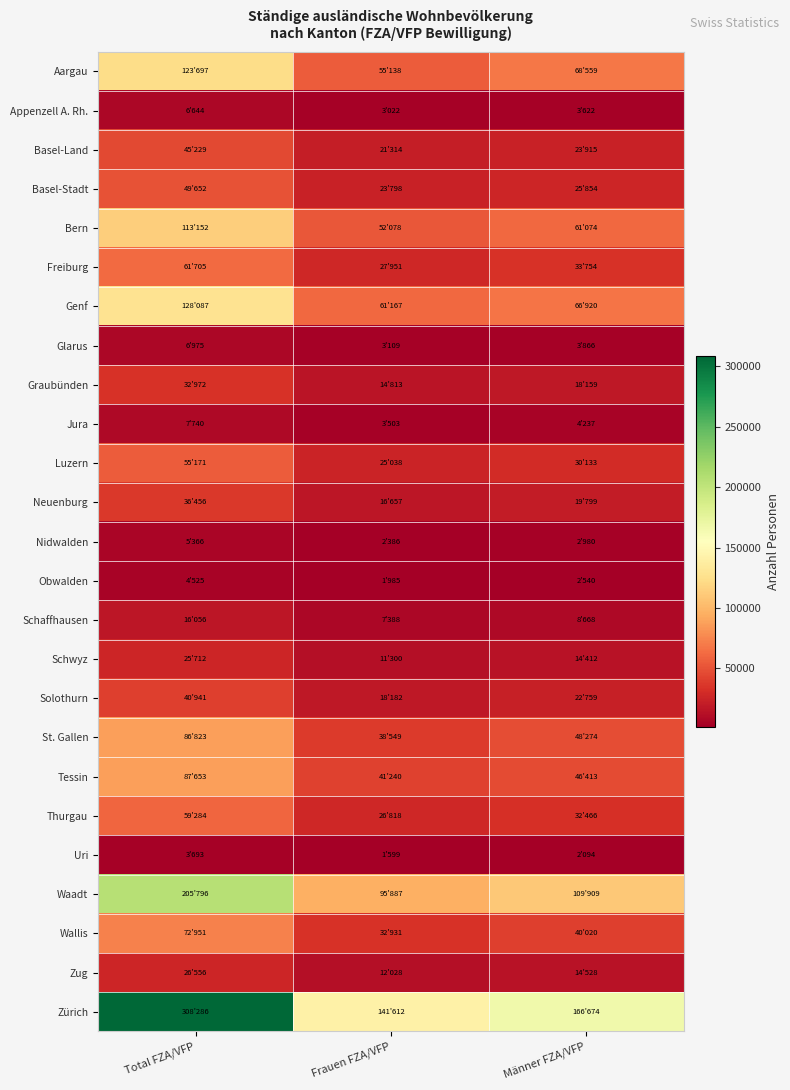

Reading left to right, transcribe all the data shown in this chart.

Aargau: Total FZA/VFP=123697	Frauen FZA/VFP=55138	Männer FZA/VFP=68559
Appenzell A. Rh.: Total FZA/VFP=6644	Frauen FZA/VFP=3022	Männer FZA/VFP=3622
Basel-Land: Total FZA/VFP=45229	Frauen FZA/VFP=21314	Männer FZA/VFP=23915
Basel-Stadt: Total FZA/VFP=49652	Frauen FZA/VFP=23798	Männer FZA/VFP=25854
Bern: Total FZA/VFP=113152	Frauen FZA/VFP=52078	Männer FZA/VFP=61074
Freiburg: Total FZA/VFP=61705	Frauen FZA/VFP=27951	Männer FZA/VFP=33754
Genf: Total FZA/VFP=128087	Frauen FZA/VFP=61167	Männer FZA/VFP=66920
Glarus: Total FZA/VFP=6975	Frauen FZA/VFP=3109	Männer FZA/VFP=3866
Graubünden: Total FZA/VFP=32972	Frauen FZA/VFP=14813	Männer FZA/VFP=18159
Jura: Total FZA/VFP=7740	Frauen FZA/VFP=3503	Männer FZA/VFP=4237
Luzern: Total FZA/VFP=55171	Frauen FZA/VFP=25038	Männer FZA/VFP=30133
Neuenburg: Total FZA/VFP=36456	Frauen FZA/VFP=16657	Männer FZA/VFP=19799
Nidwalden: Total FZA/VFP=5366	Frauen FZA/VFP=2386	Männer FZA/VFP=2980
Obwalden: Total FZA/VFP=4525	Frauen FZA/VFP=1985	Männer FZA/VFP=2540
Schaffhausen: Total FZA/VFP=16056	Frauen FZA/VFP=7388	Männer FZA/VFP=8668
Schwyz: Total FZA/VFP=25712	Frauen FZA/VFP=11300	Männer FZA/VFP=14412
Solothurn: Total FZA/VFP=40941	Frauen FZA/VFP=18182	Männer FZA/VFP=22759
St. Gallen: Total FZA/VFP=86823	Frauen FZA/VFP=38549	Männer FZA/VFP=48274
Tessin: Total FZA/VFP=87653	Frauen FZA/VFP=41240	Männer FZA/VFP=46413
Thurgau: Total FZA/VFP=59284	Frauen FZA/VFP=26818	Männer FZA/VFP=32466
Uri: Total FZA/VFP=3693	Frauen FZA/VFP=1599	Männer FZA/VFP=2094
Waadt: Total FZA/VFP=205796	Frauen FZA/VFP=95887	Männer FZA/VFP=109909
Wallis: Total FZA/VFP=72951	Frauen FZA/VFP=32931	Männer FZA/VFP=40020
Zug: Total FZA/VFP=26556	Frauen FZA/VFP=12028	Männer FZA/VFP=14528
Zürich: Total FZA/VFP=308286	Frauen FZA/VFP=141612	Männer FZA/VFP=166674